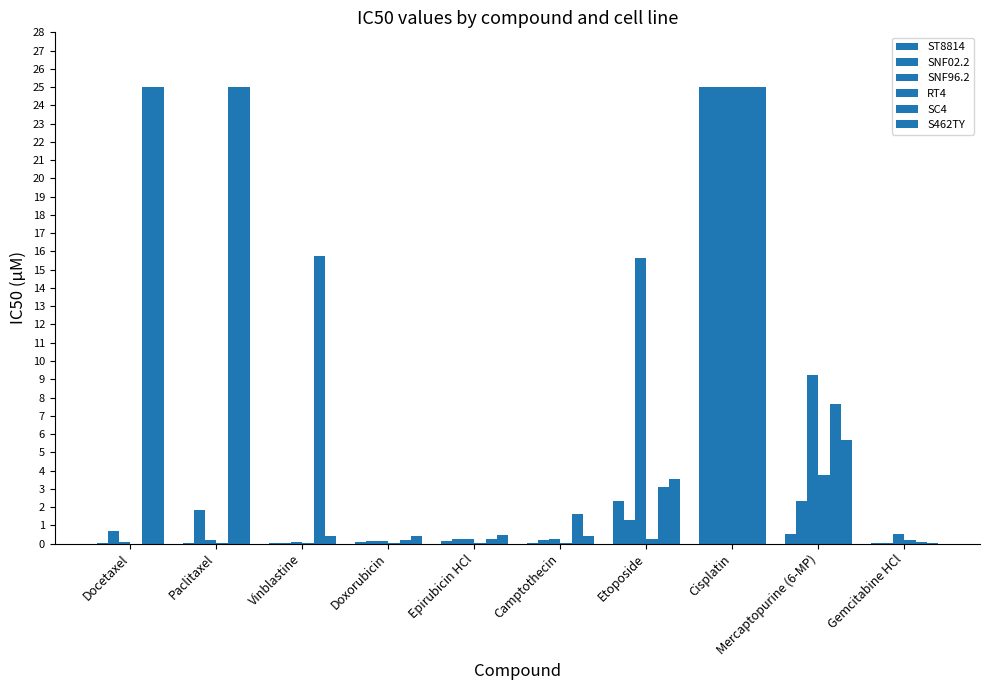

The S462TY series shows 0.3 at Doxorubicin. True or false?

False